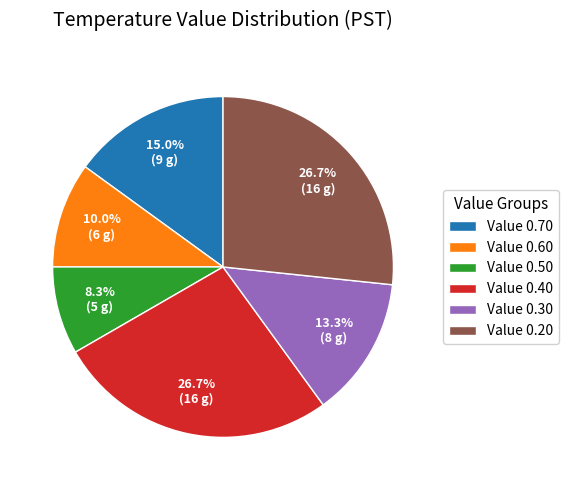

How many segments does this pie chart have?

6